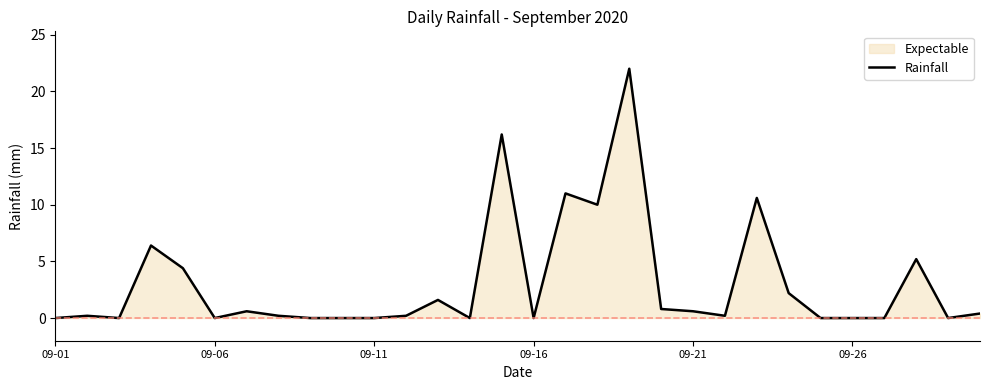

What is the change in value from 7 to 26?

-0.2